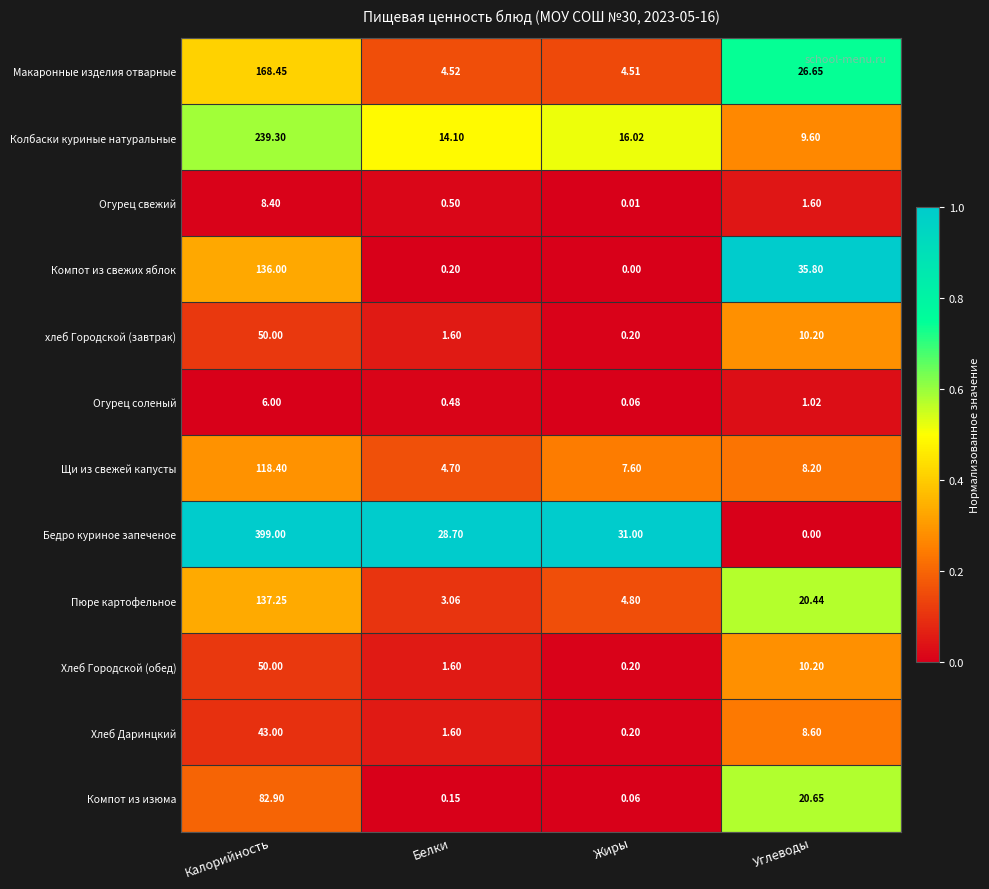

Which series changed the most between Калорийность and Жиры?

Бедро куриное запеченое